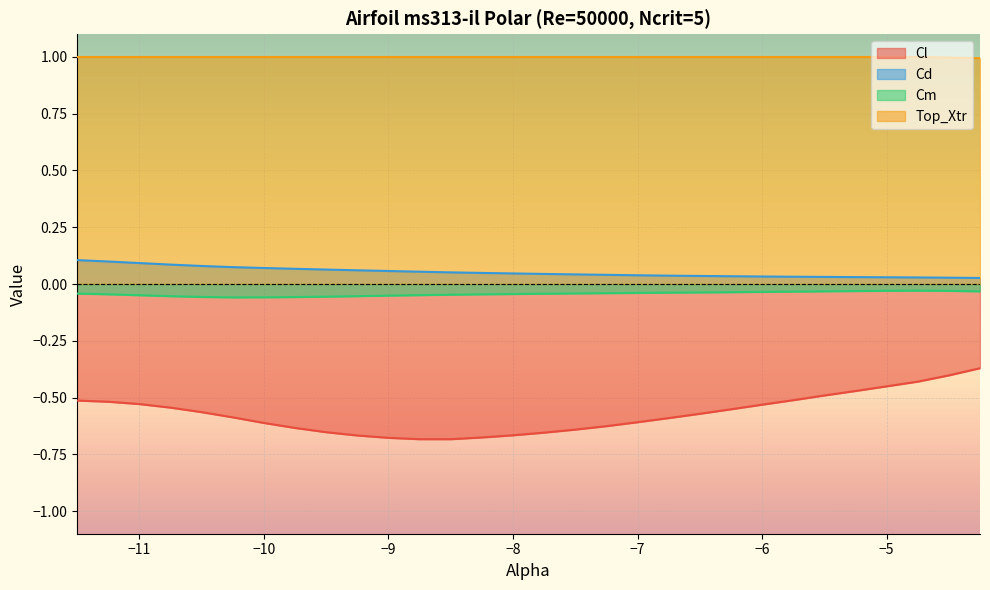

Rank the series at -5.5 from highest to lowest value.

Top_Xtr, Cd, Cm, Cl